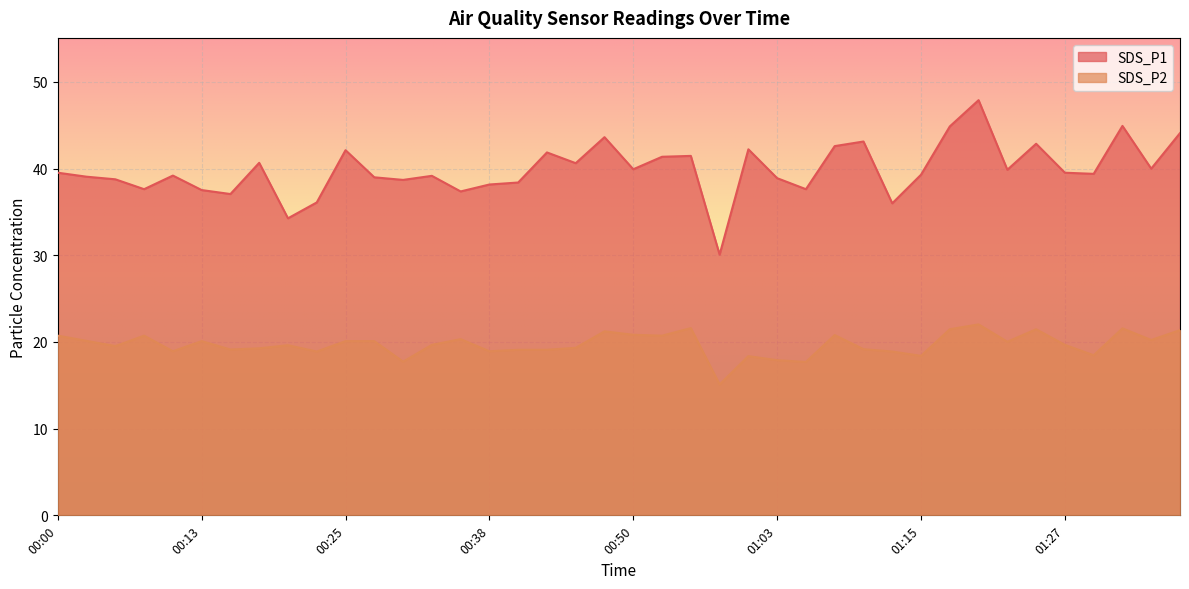

At 00:48, list the series in order from smallest to largest.

SDS_P2, SDS_P1